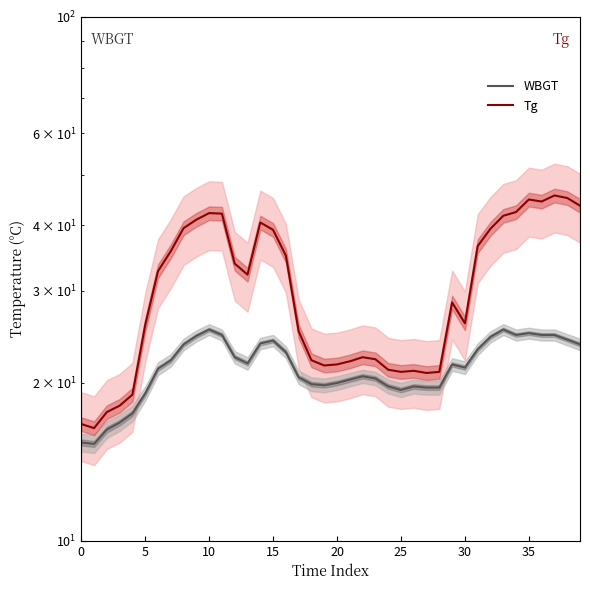

True or false: WBGT and Tg cross at least once.

False